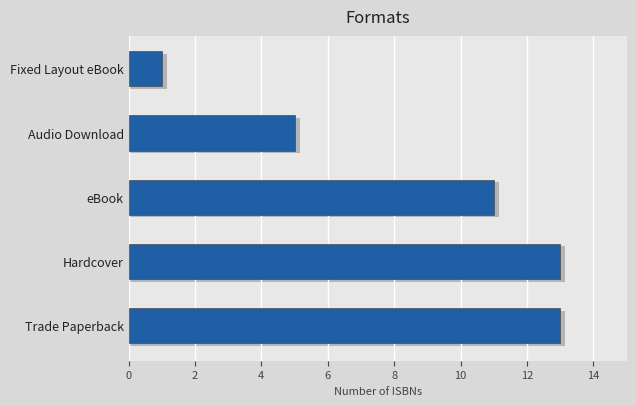

What is the average value?

9